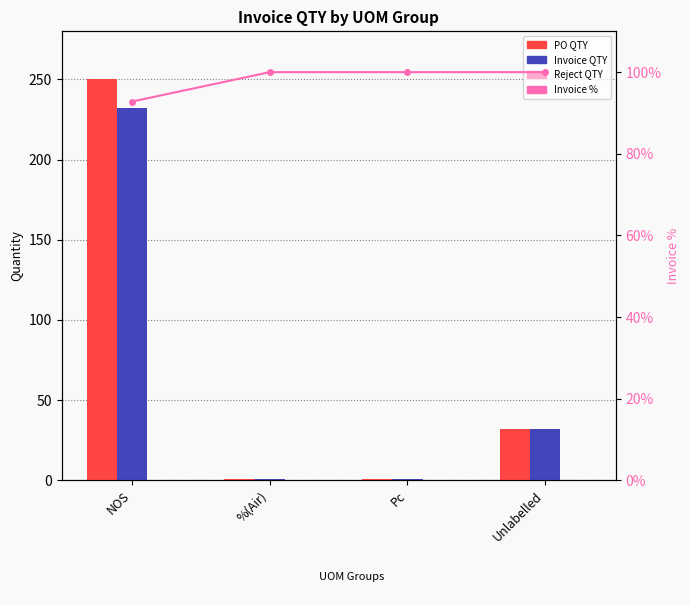

Which series has the widest spread of values?

PO QTY